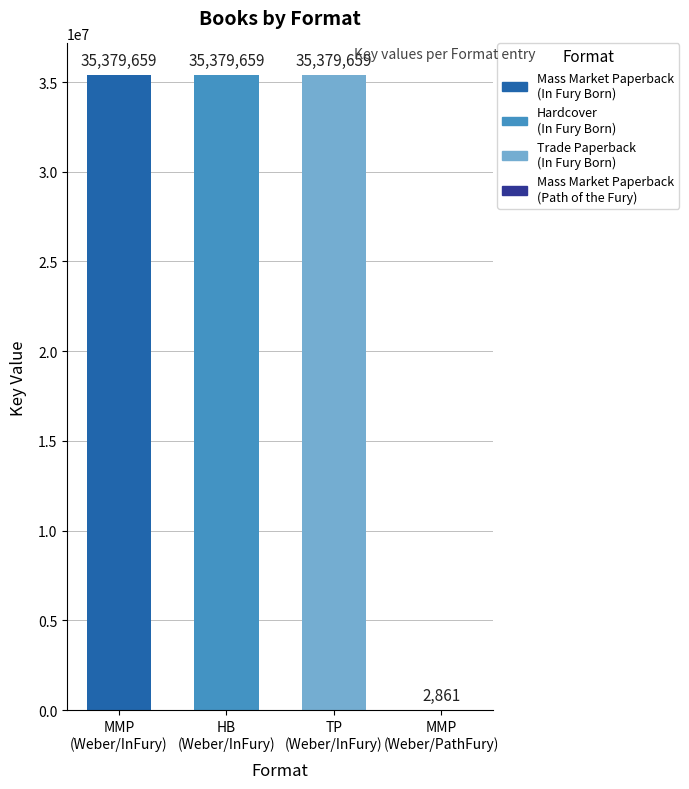

What is the sum of all values?

106141838